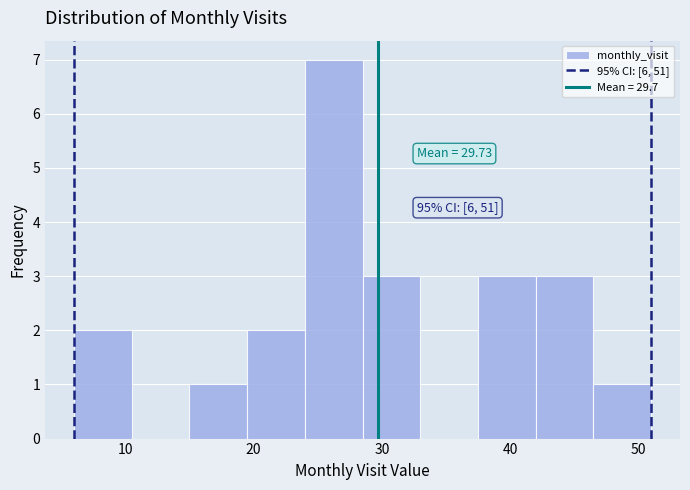

Which range on the x-axis has the tallest bar?

24.0 to 28.5